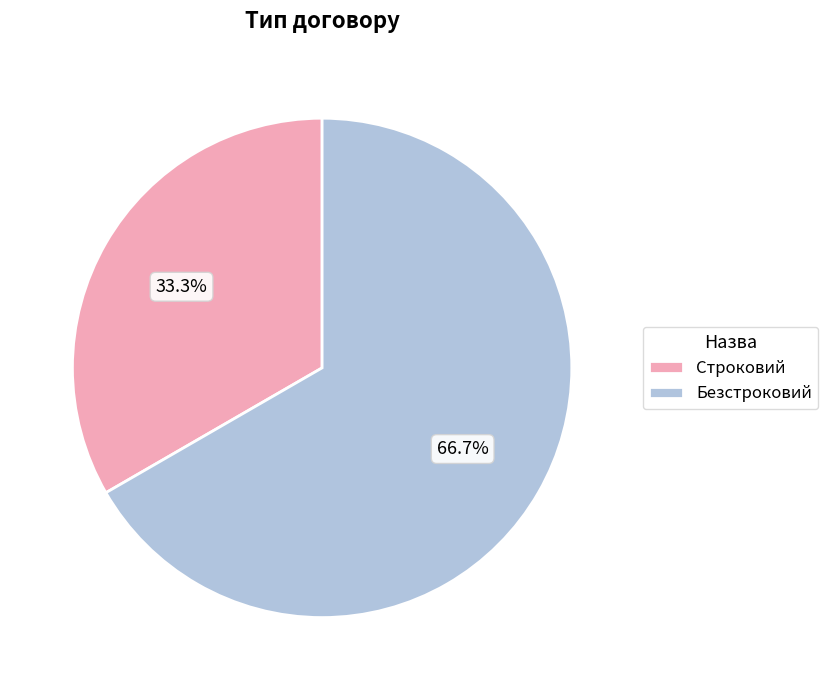

The Строковий slice represents 33% of the pie. True or false?

True